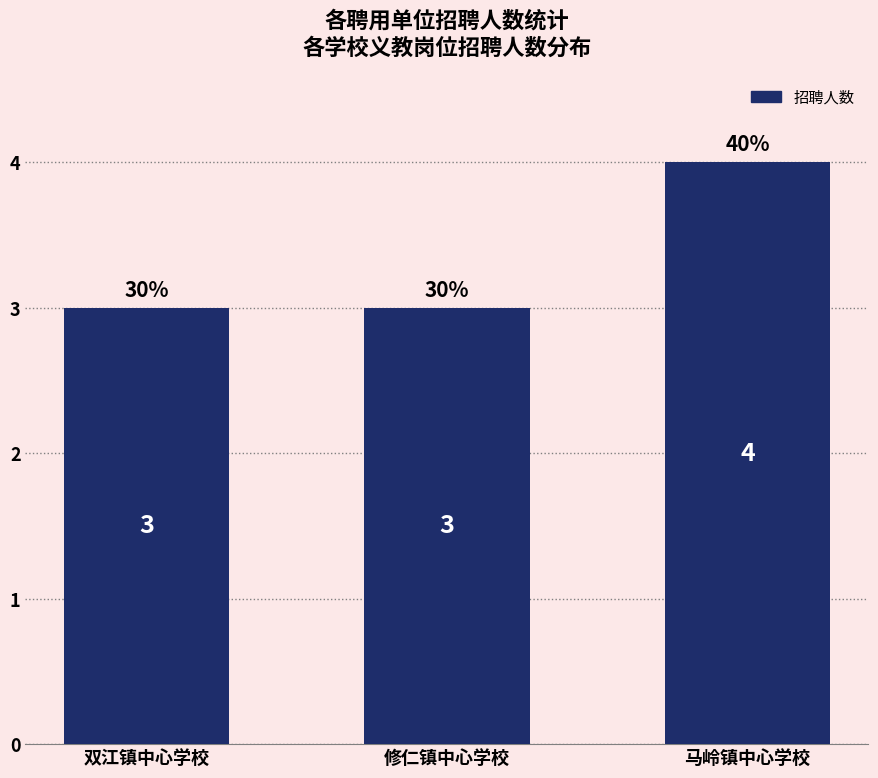

Reading left to right, extract all data points from this chart.

双江镇中心学校=3	修仁镇中心学校=3	马岭镇中心学校=4